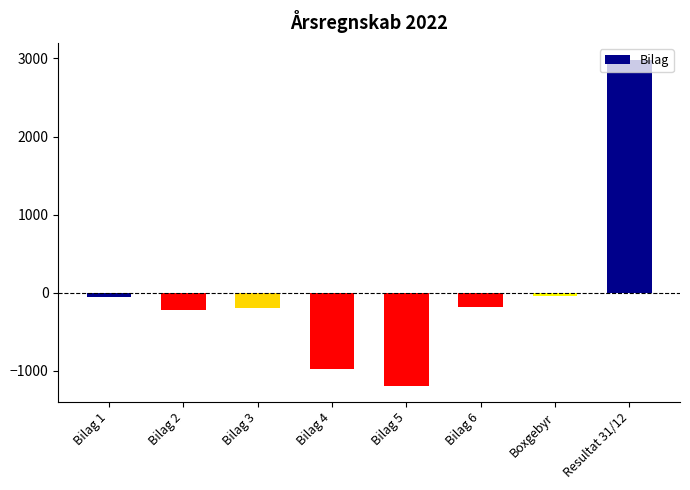

What is the value of the 4th bar from the left?

-980.0